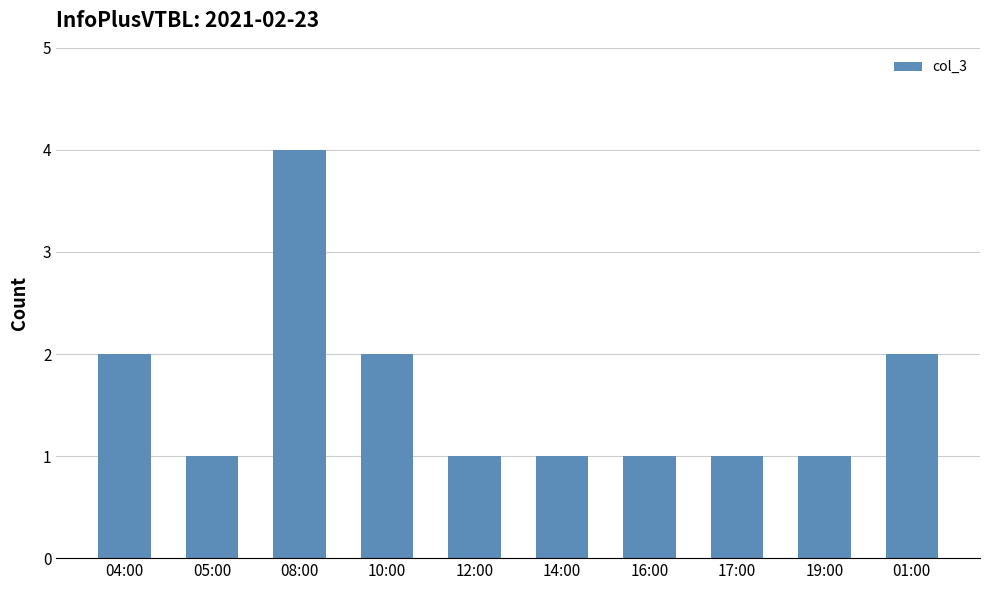

How many values are between 1 and 2?

9